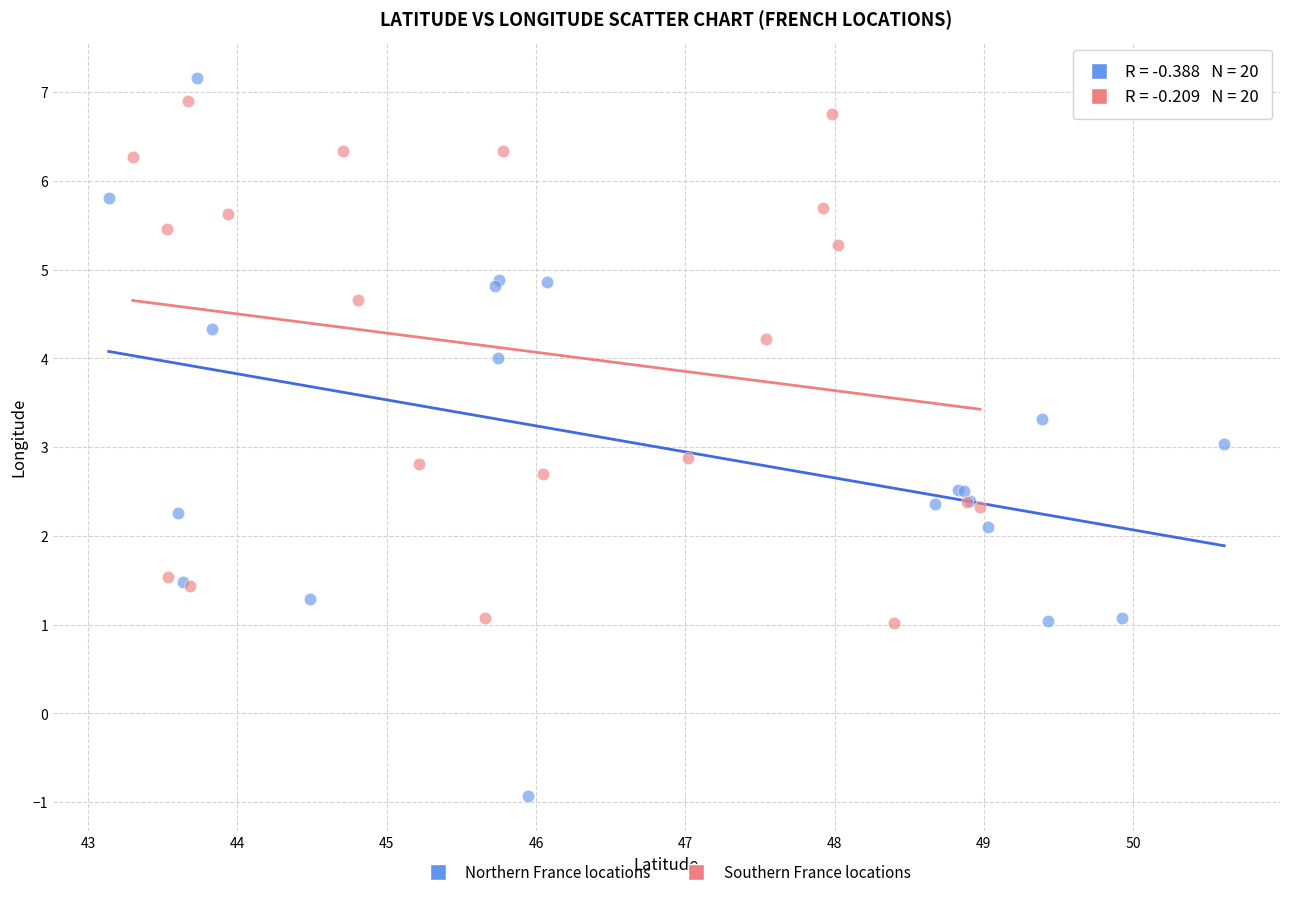

Which series contains the highest Y value?

Northern France locations